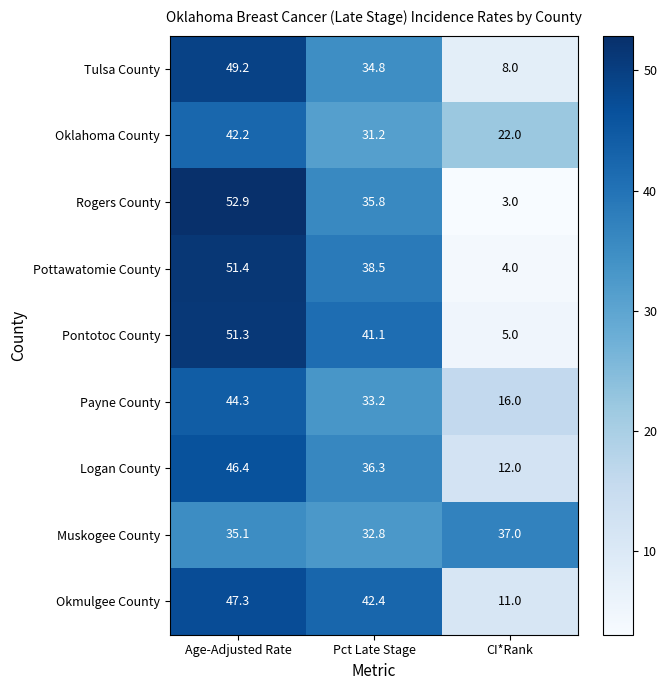

Between Age-Adjusted Rate and Pct Late Stage, which series saw the biggest shift?

Rogers County